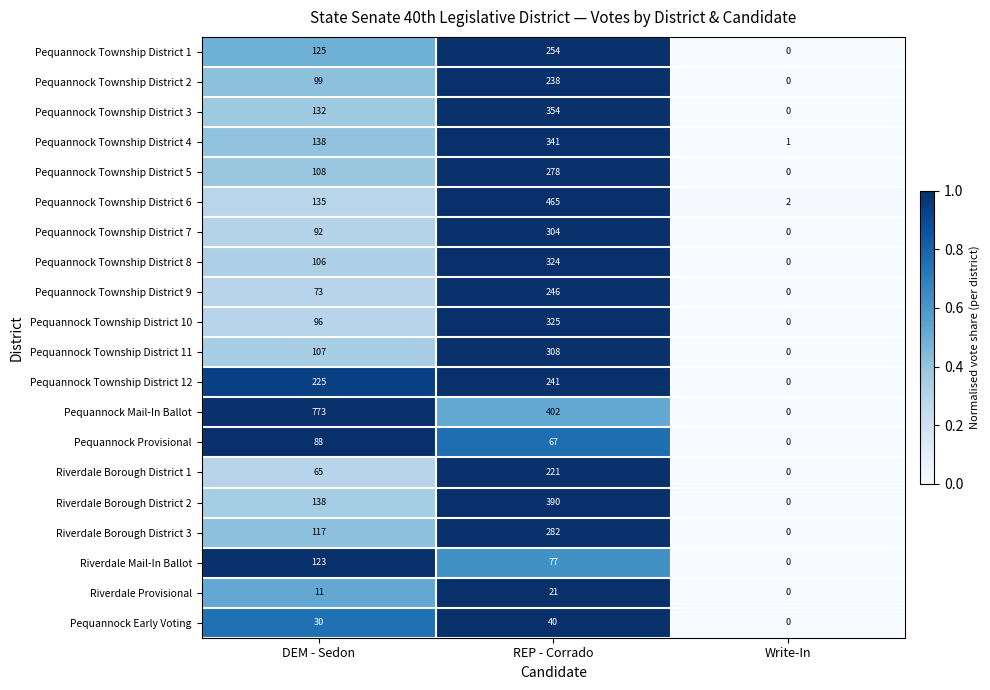

The Pequannock Township District 12 series shows 91 at DEM - Sedon. True or false?

False